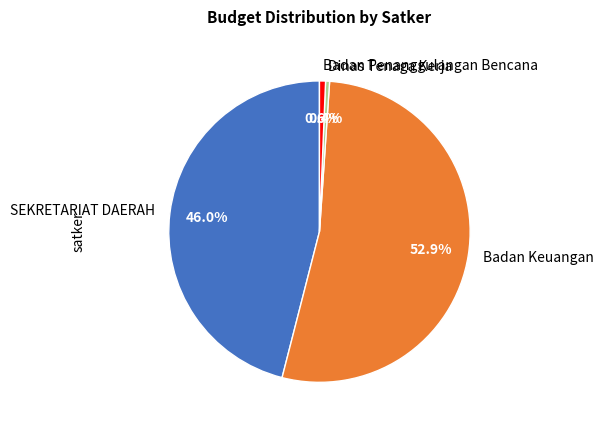

What is the largest slice in the pie chart?

Badan Keuangan